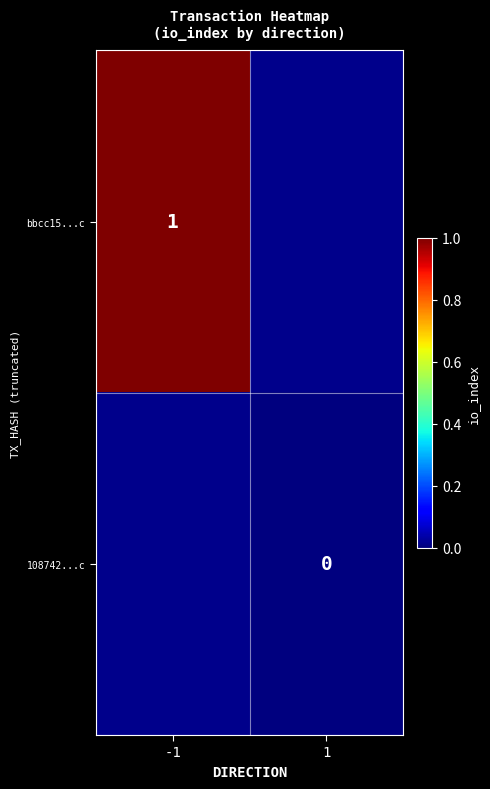

Is the value of bbcc15...c at -1 greater than the value of 108742...c at 1?

Yes